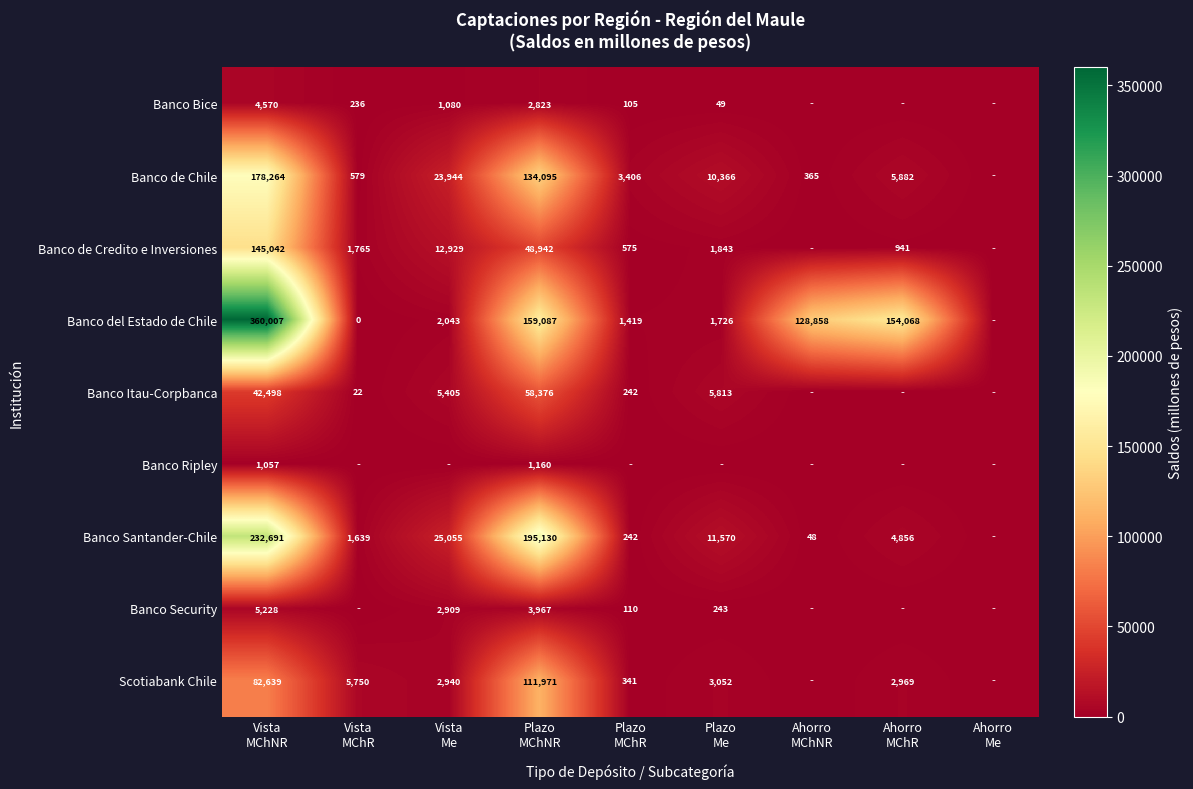

Is it true that Banco de Chile equals 178263.6 at Vista MChNR?

True